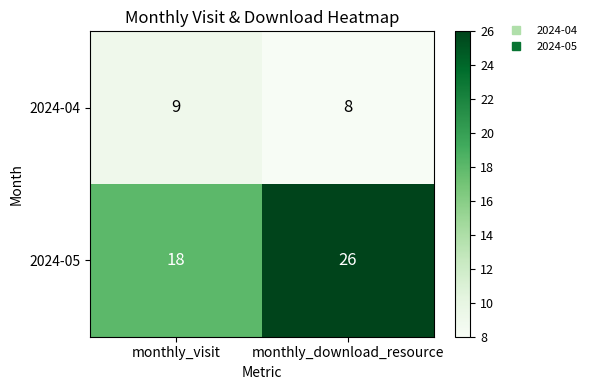

What is the sum of the 2024-05 values at monthly_visit and monthly_download_resource?

44